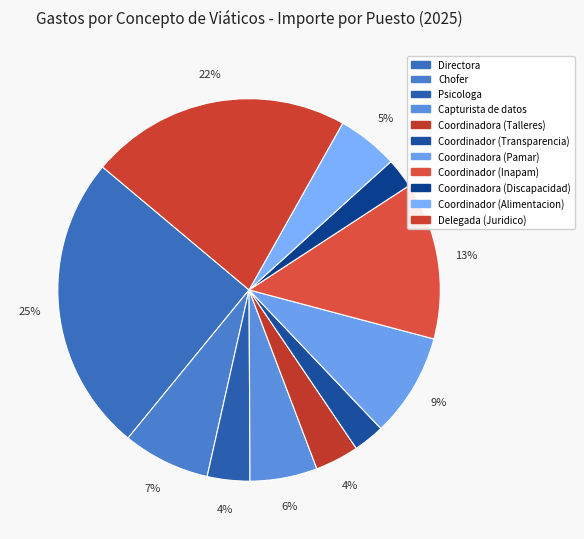

How many segments does this pie chart have?

11